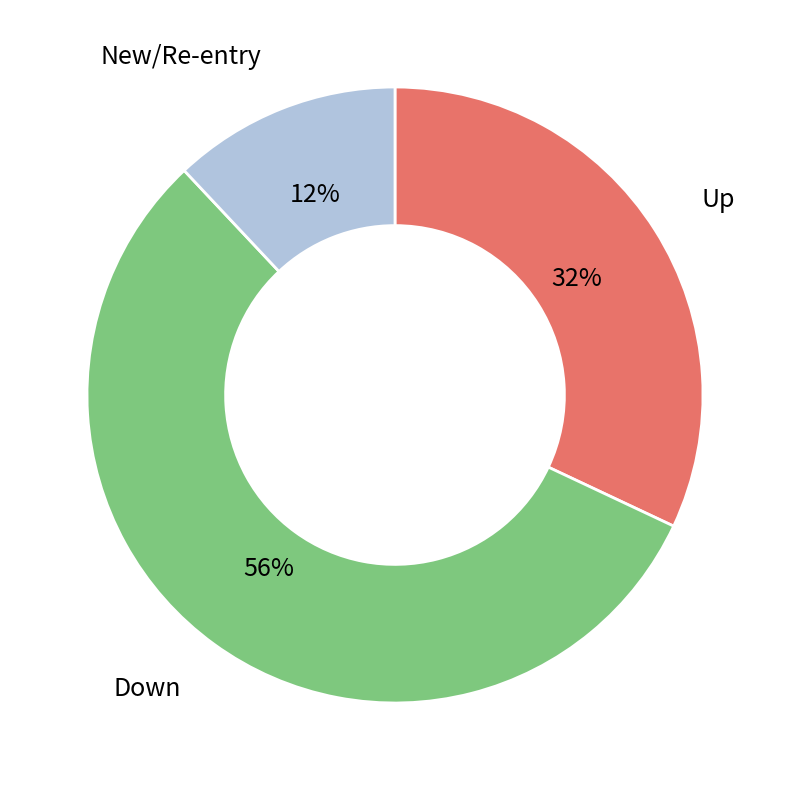

How many slices are in this pie chart?

3